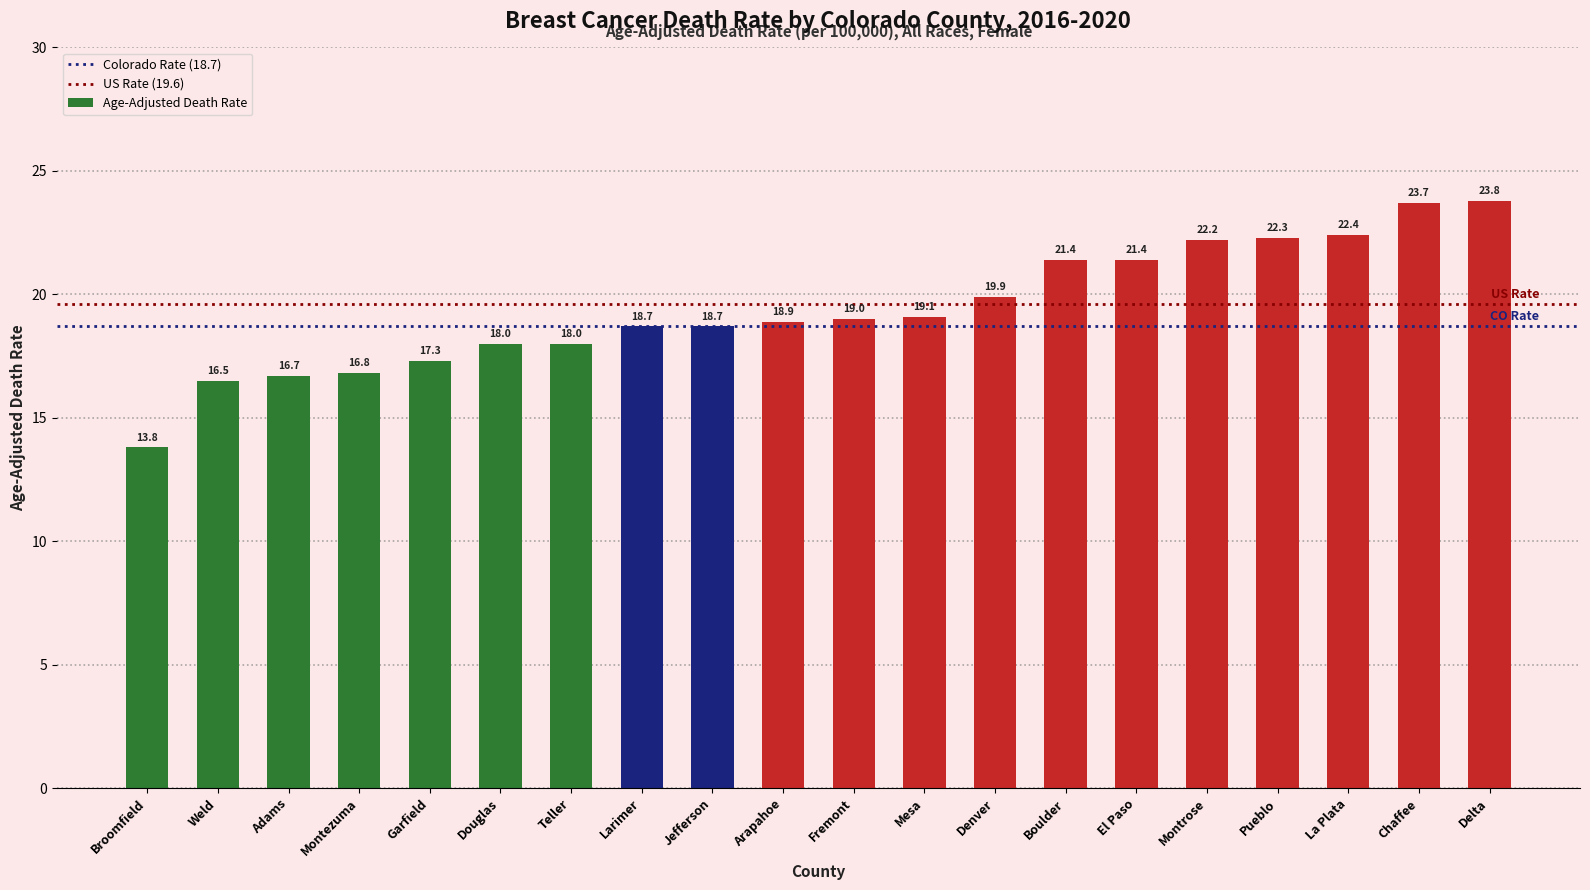

Reading right to left, what are all the values shown in this chart?

23.8	23.7	22.4	22.3	22.2	21.4	21.4	19.9	19.1	19.0	18.9	18.7	18.7	18.0	18.0	17.3	16.8	16.7	16.5	13.8